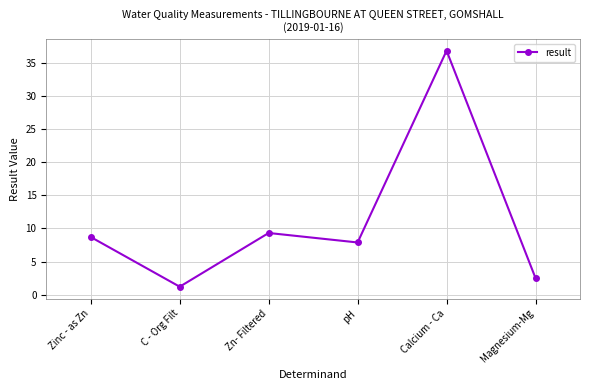

The value at Calcium - Ca is 18.7. True or false?

False